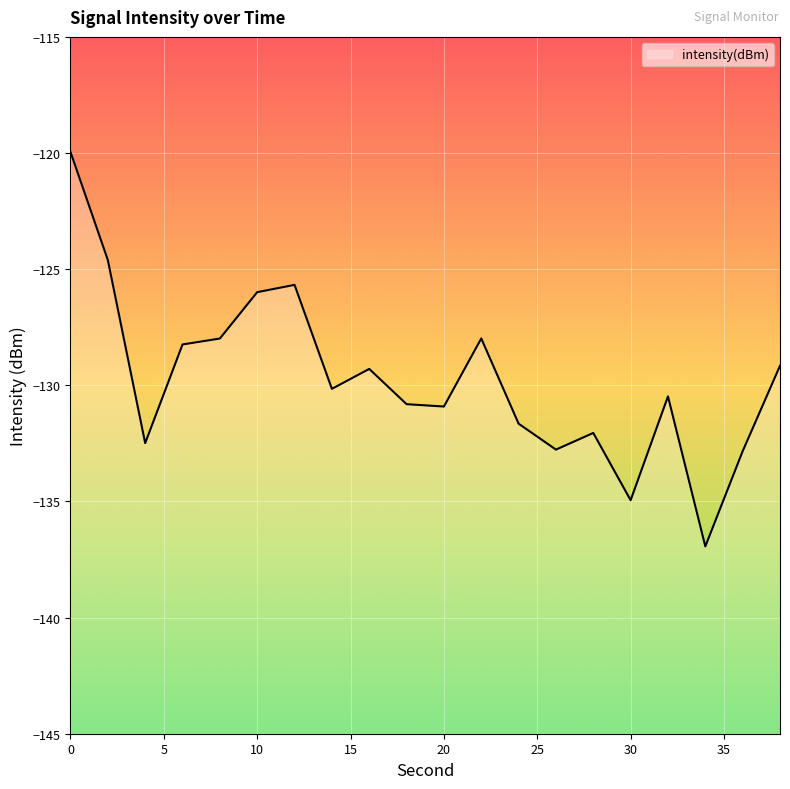

What value does the data have at 16?

-129.3